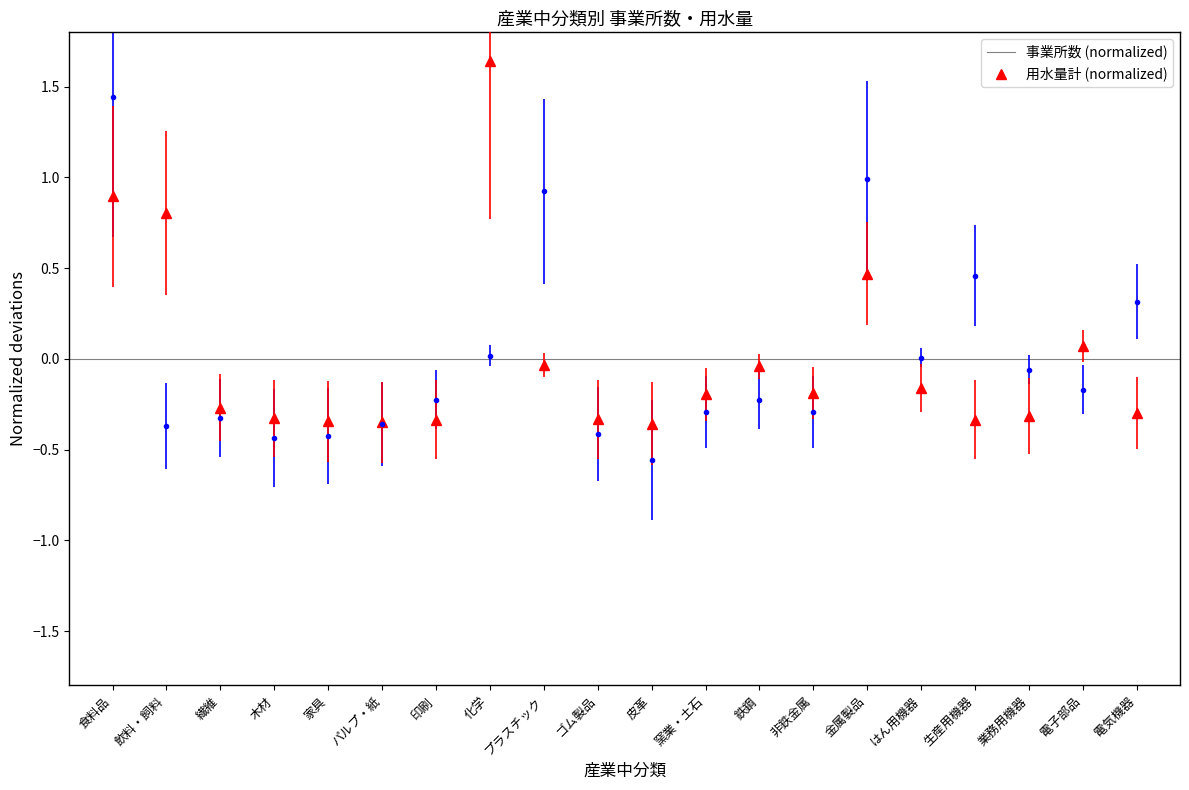

Which has a higher value, 印刷 or 木材?

木材